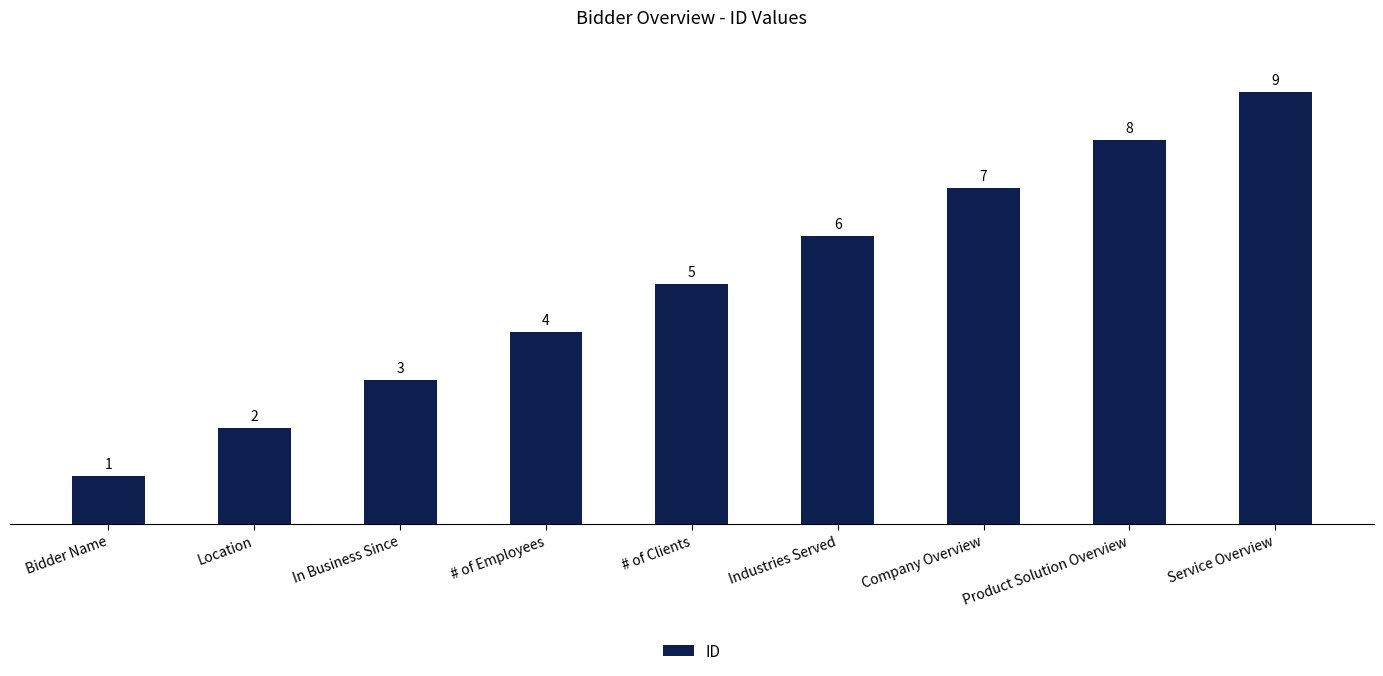

Reading right to left, what are all the values shown in this chart?

Service Overview=9	Product Solution Overview=8	Company Overview=7	Industries Served=6	# of Clients=5	# of Employees=4	In Business Since=3	Location=2	Bidder Name=1